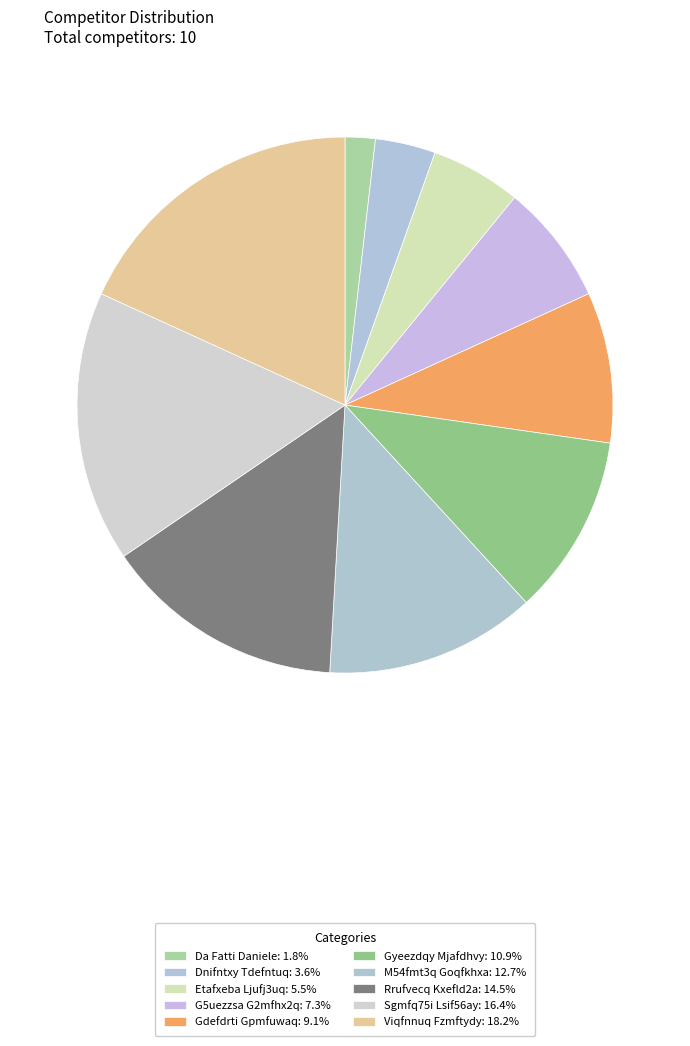

Is the sum of Sgmfq75i Lsif56ay and G5uezzsa G2mfhx2q greater than half?

No